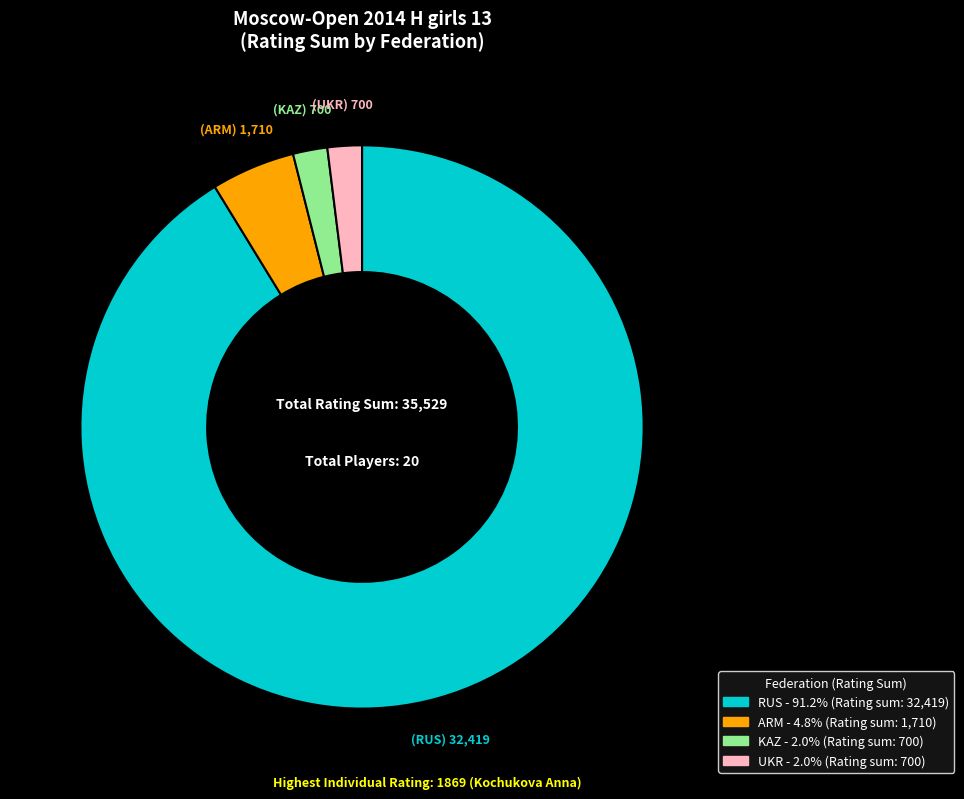

Does any single category account for the majority?

Yes